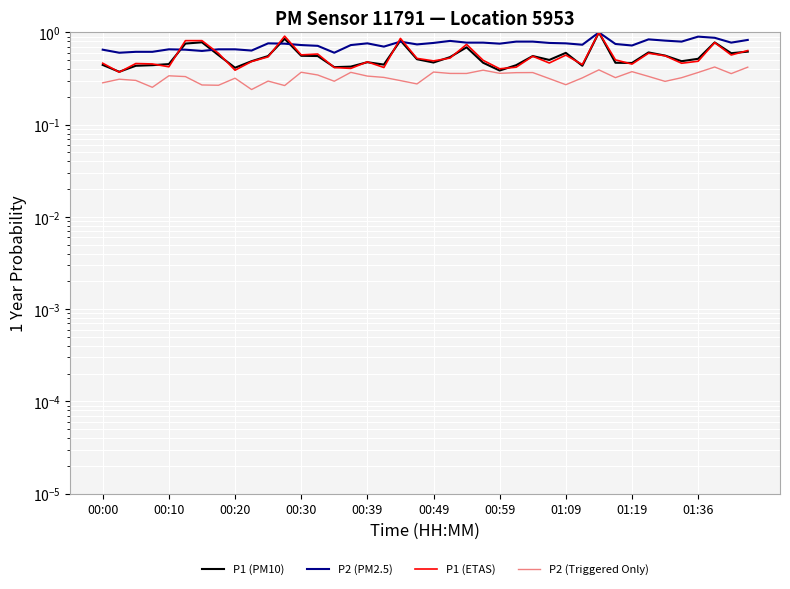

True or false: P2 (Triggered Only) and P1 (PM10) cross at least once.

False